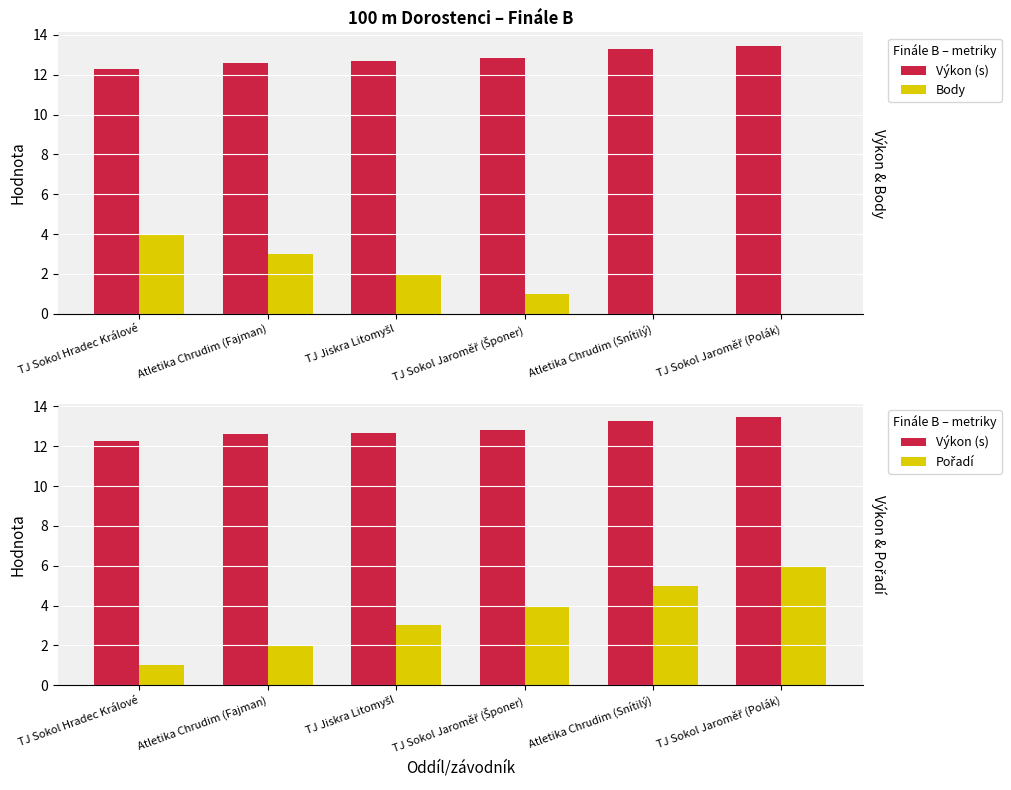

What position from the right is TJ Sokol Hradec Králové?

6